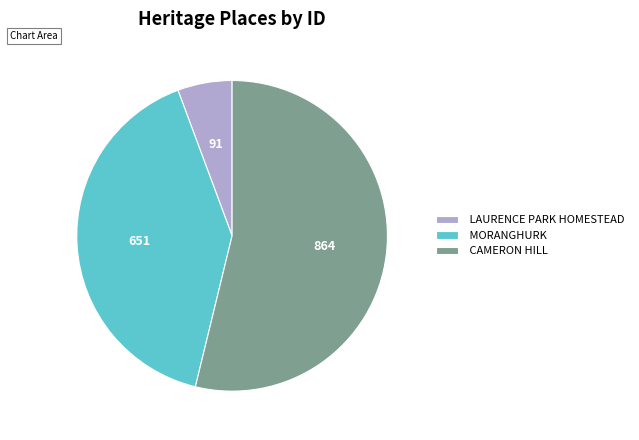

The CAMERON HILL slice represents 54% of the pie. True or false?

True